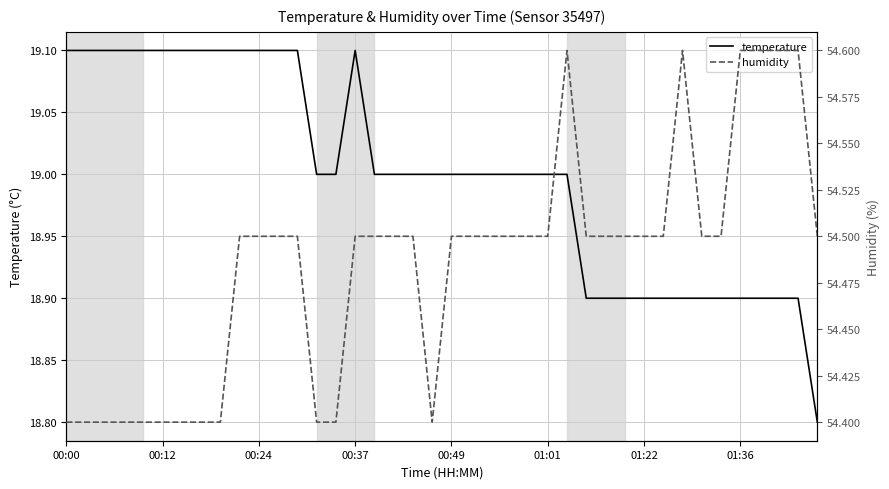

True or false: humidity has more than 2 interior local peaks.

False